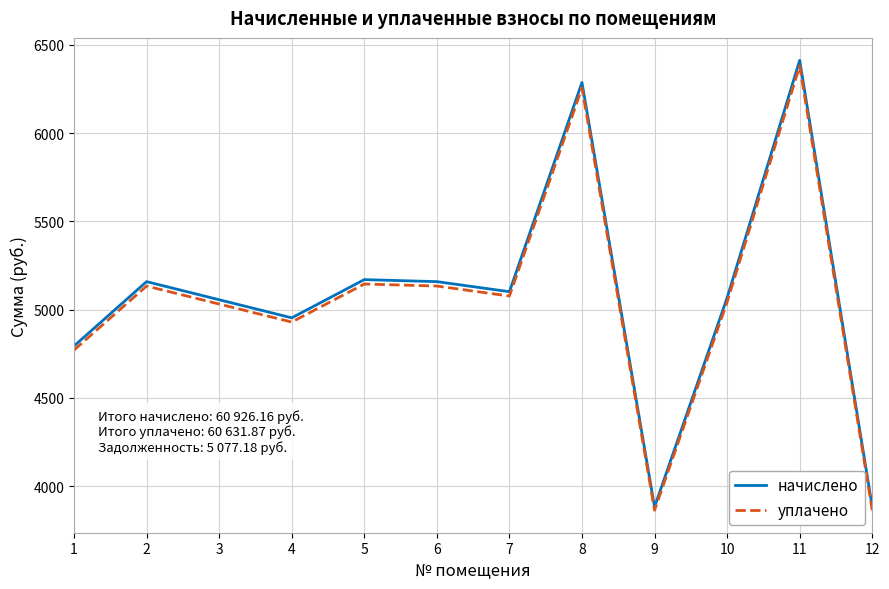

What is the total value across all series at 9?

7747.9